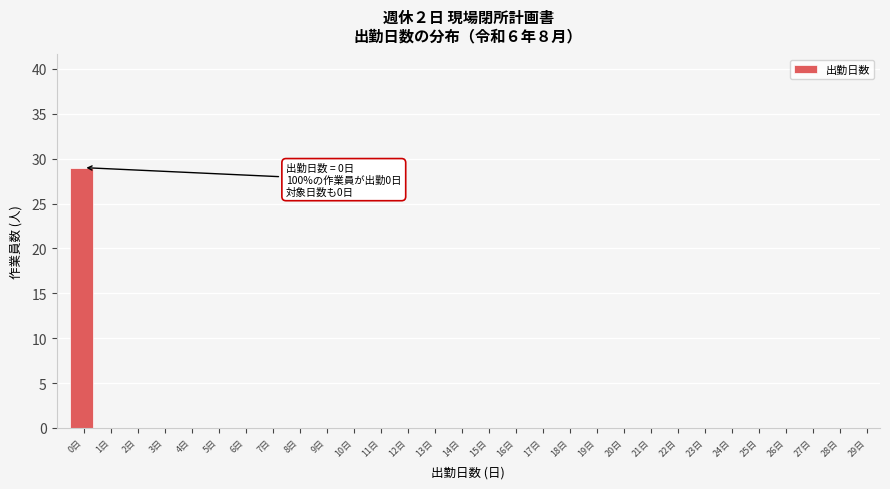

Reading left to right, list all the values displayed in this chart.

0日=29	1日=0	2日=0	3日=0	4日=0	5日=0	6日=0	7日=0	8日=0	9日=0	10日=0	11日=0	12日=0	13日=0	14日=0	15日=0	16日=0	17日=0	18日=0	19日=0	20日=0	21日=0	22日=0	23日=0	24日=0	25日=0	26日=0	27日=0	28日=0	29日=0